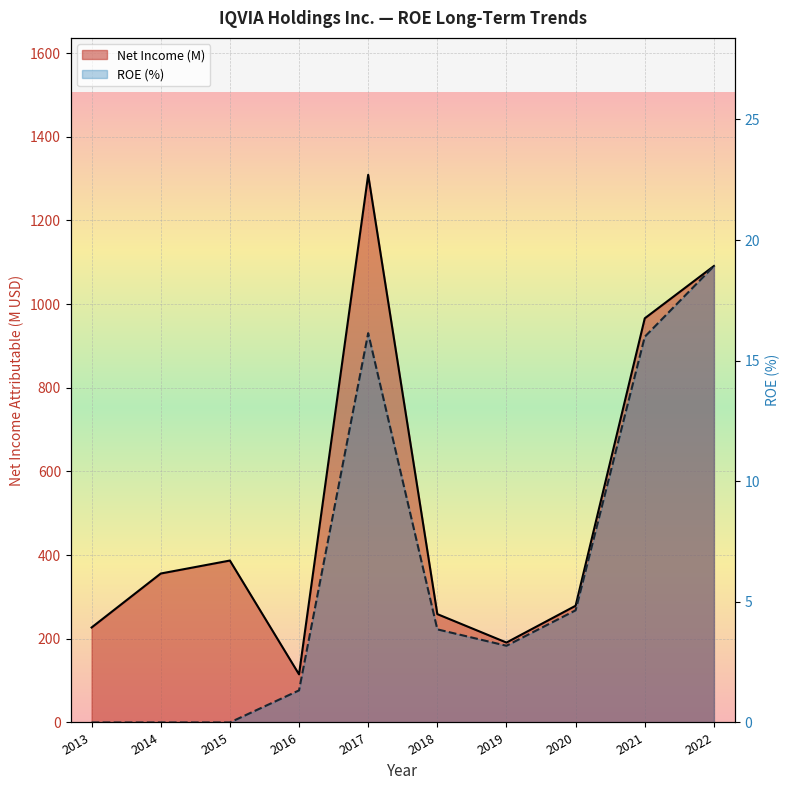

In ROE (%), how many points are lower than both neighbors (excluding endpoints)?

1